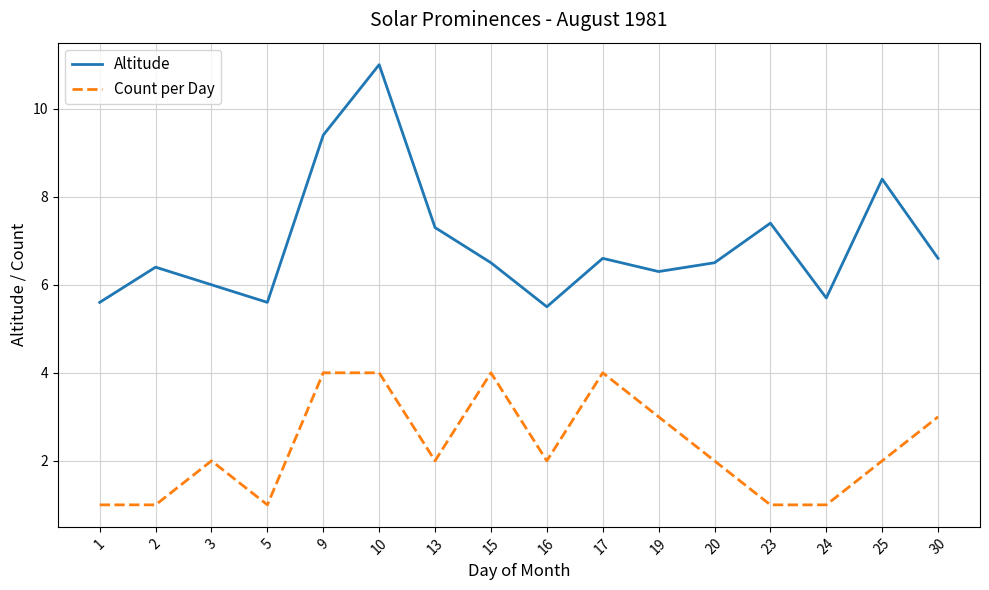

Reading left to right, list all the values displayed in this chart.

Altitude: 5.6	6.4	6.0	5.6	9.4	11.0	7.3	6.5	5.5	6.6	6.3	6.5	7.4	5.7	8.4	6.6
Count per Day: 1.0	1.0	2.0	1.0	4.0	4.0	2.0	4.0	2.0	4.0	3.0	2.0	1.0	1.0	2.0	3.0